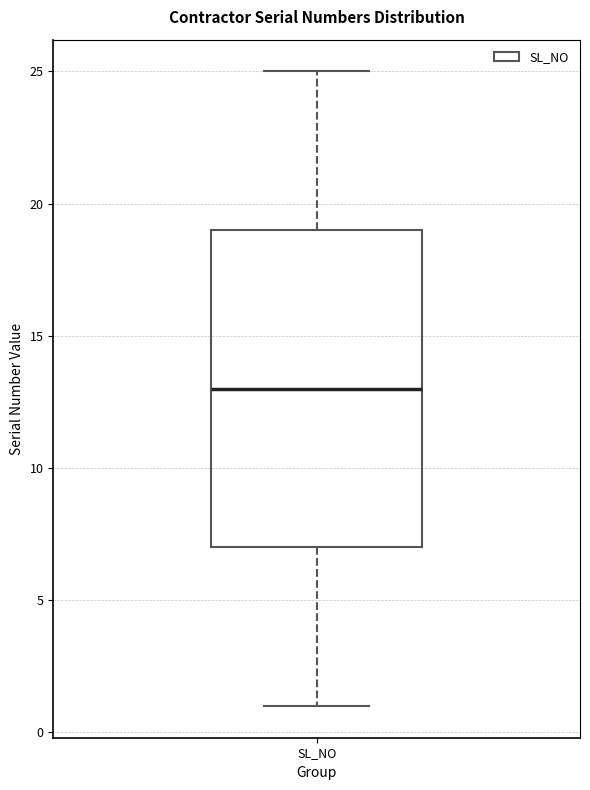

Where does the upper whisker of the box for SL_NO end on the y-axis? The values are not printed on the chart, so give them approximately, as read against the axis.

25